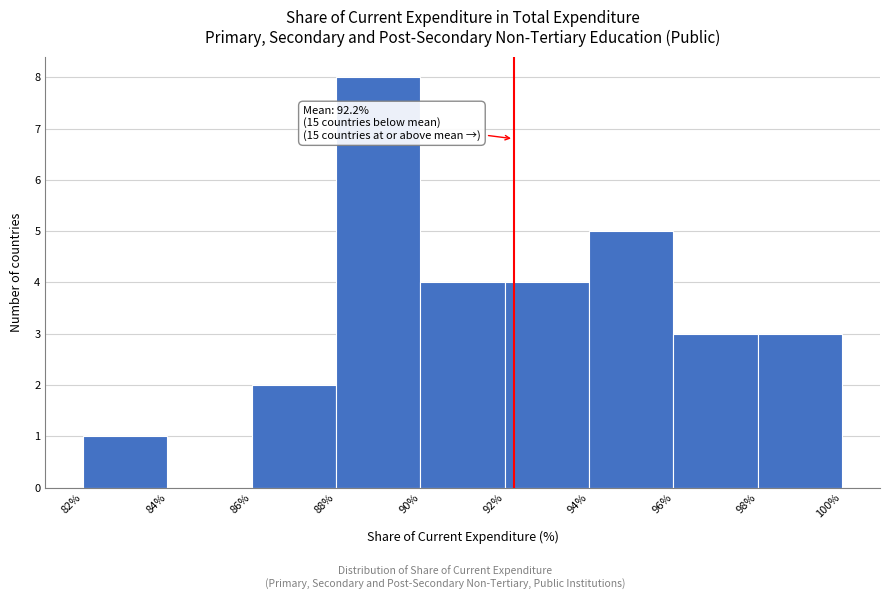

Which range on the x-axis has the tallest bar?

88% to 90%